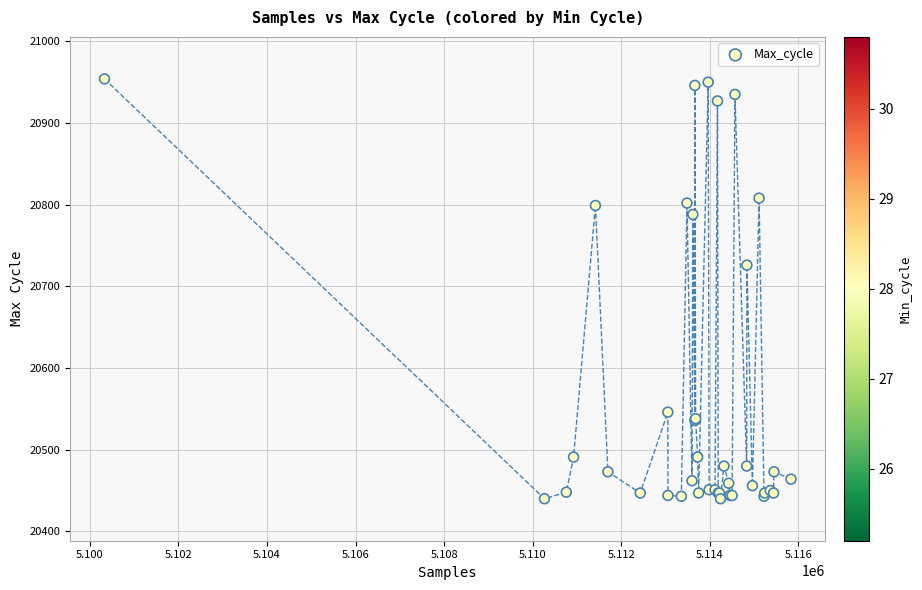

What Y value in the scatter plot is closest to 20697?

20726